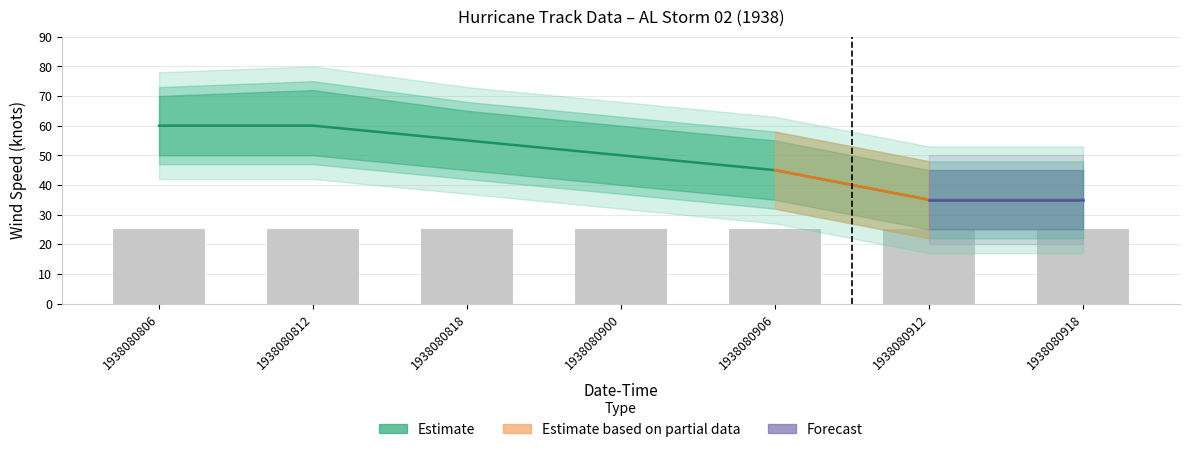

The value of Wind Speed Lower at 1938080818 is 45. True or false?

True